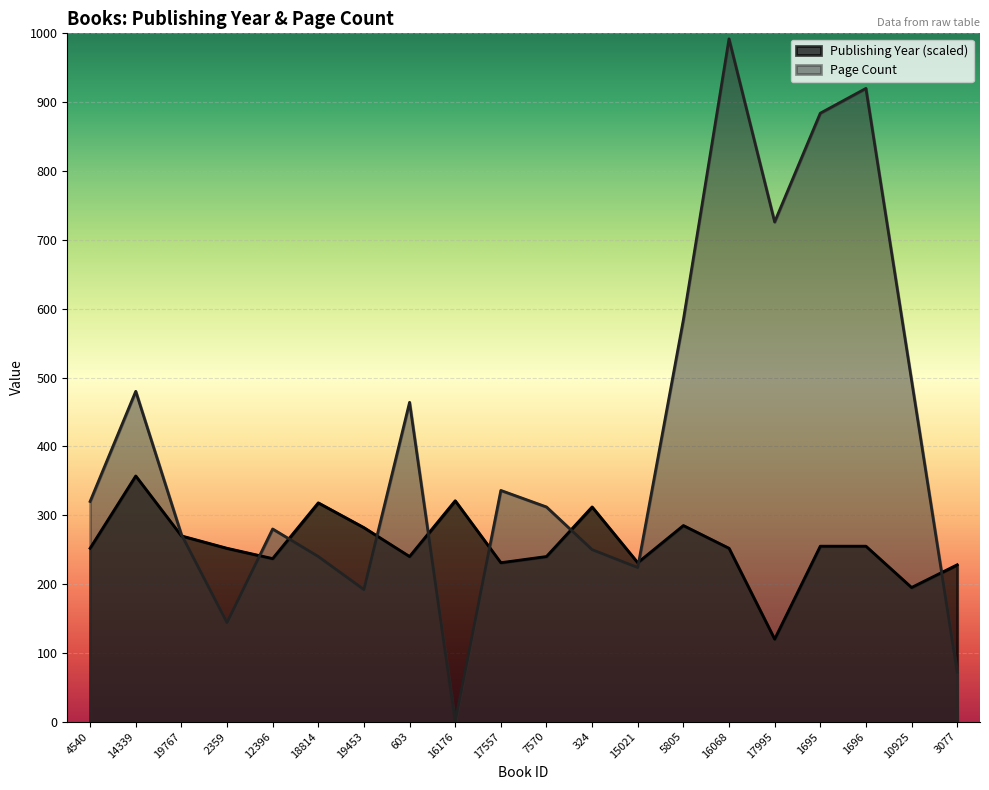

At which label is Publishing Year closest to 238?

12396